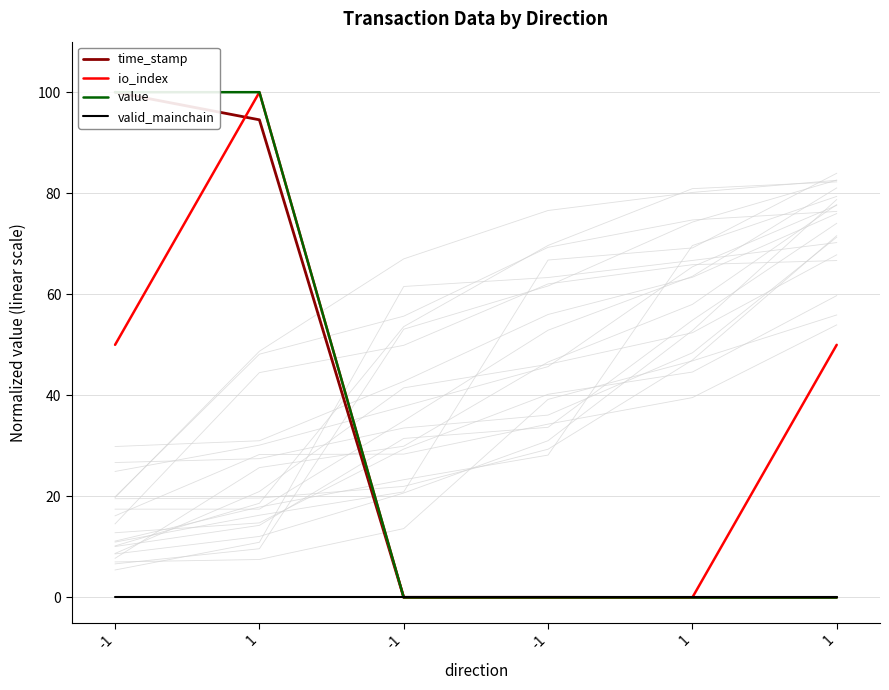

Reading left to right, list all the values displayed in this chart.

time_stamp: 100.0	94.5	0.0	0.0	0.0	0.0
io_index: 50.0	100.0	0.0	0.0	0.0	50.0
value: 100.0	100.0	0.0	0.0	0.0	0.0
valid_mainchain: 0.0	0.0	0.0	0.0	0.0	0.0